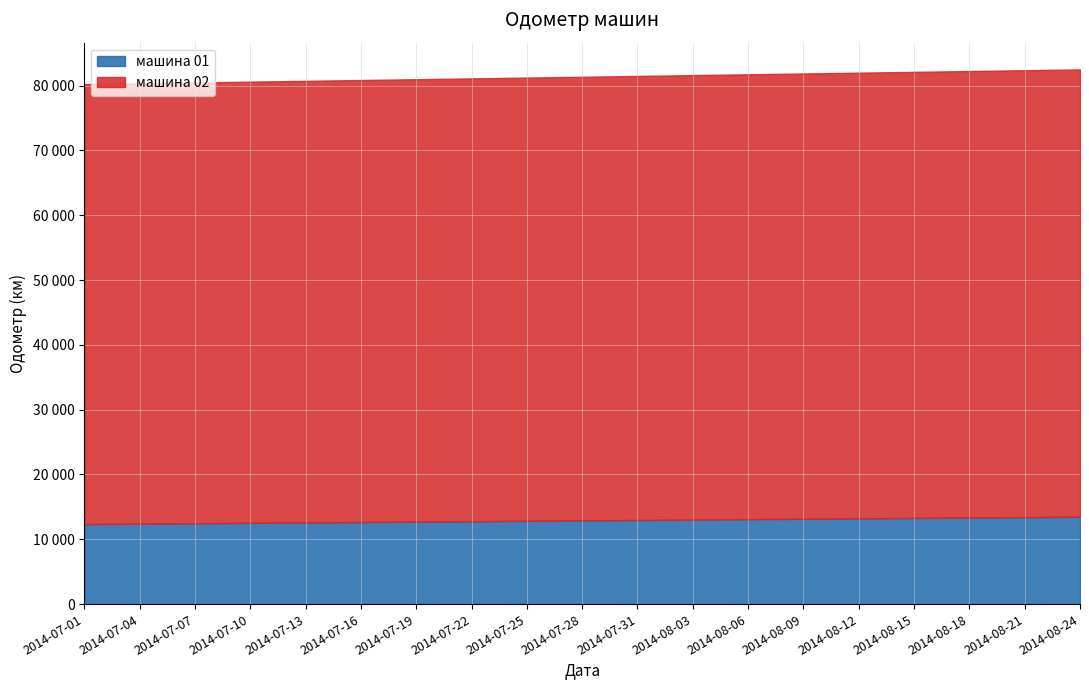

What is the maximum value for машина 01?

13479